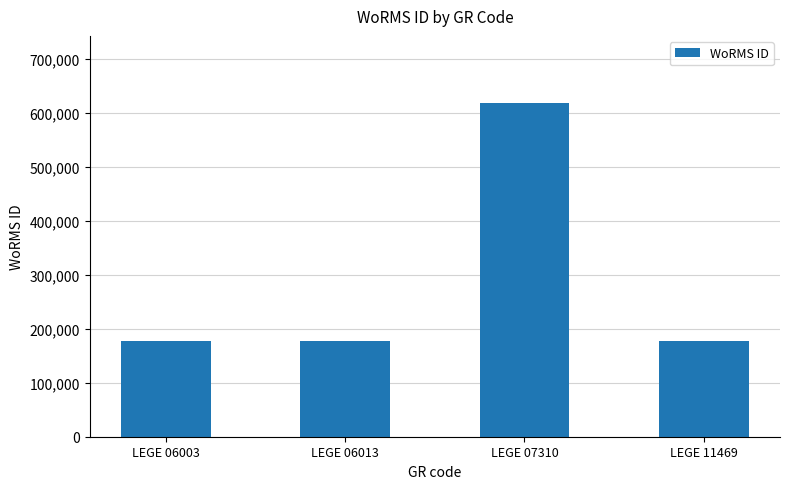

Reading left to right, what are all the values shown in this chart?

LEGE 06003=177595	LEGE 06013=177595	LEGE 07310=618741	LEGE 11469=177595